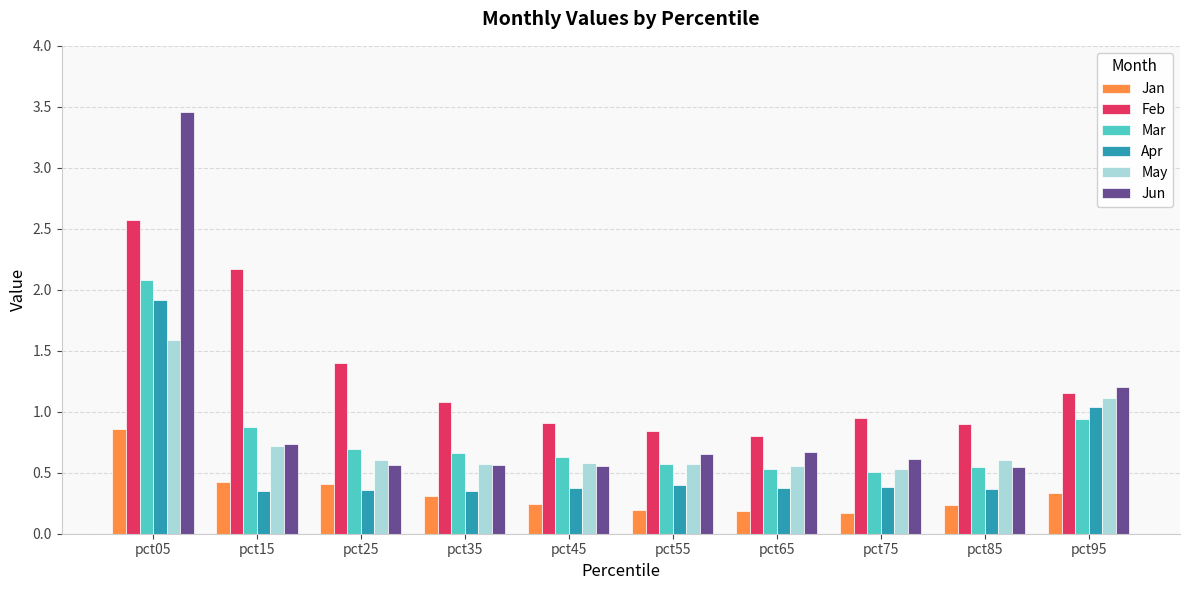

At how many categories does at least one series exceed 0?

10